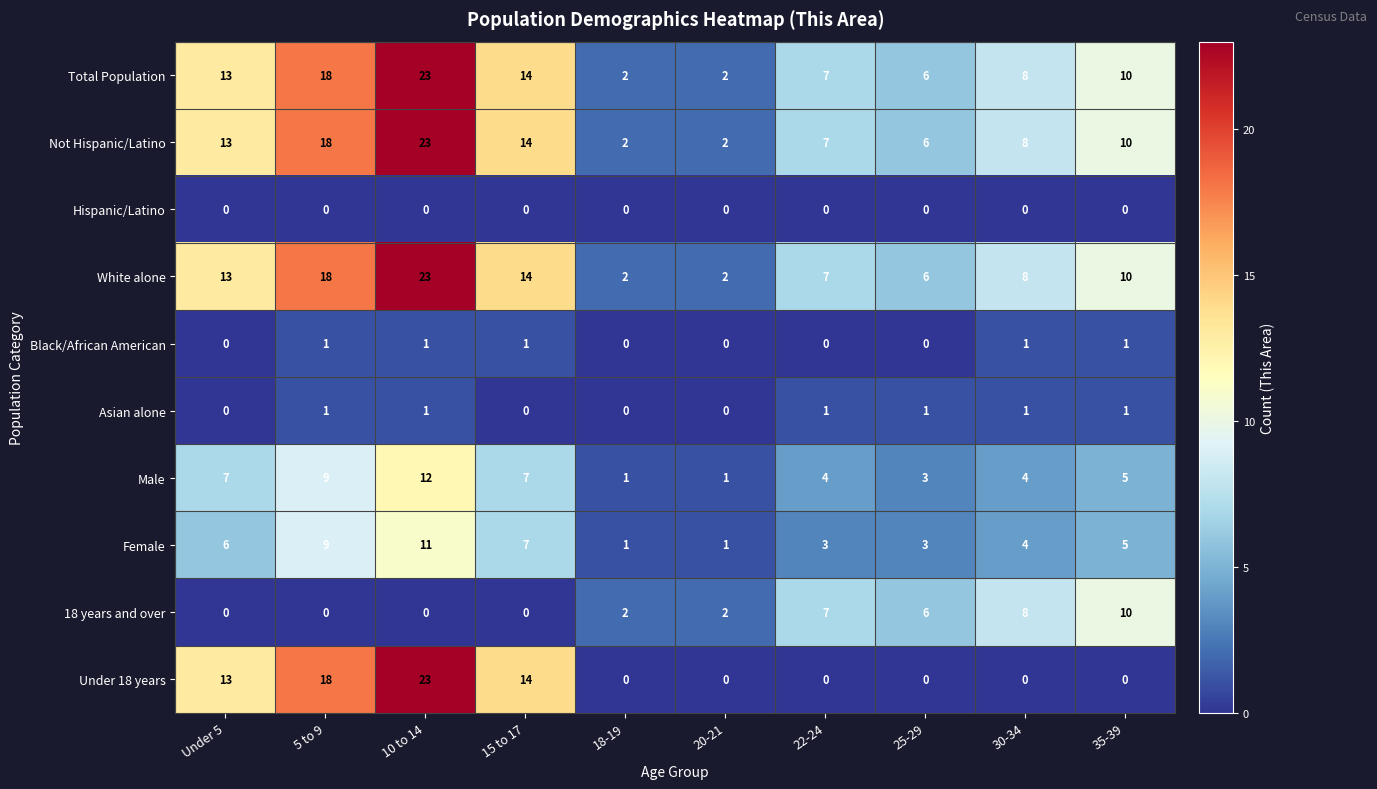

What is the average value of the Under 18 years series?

7